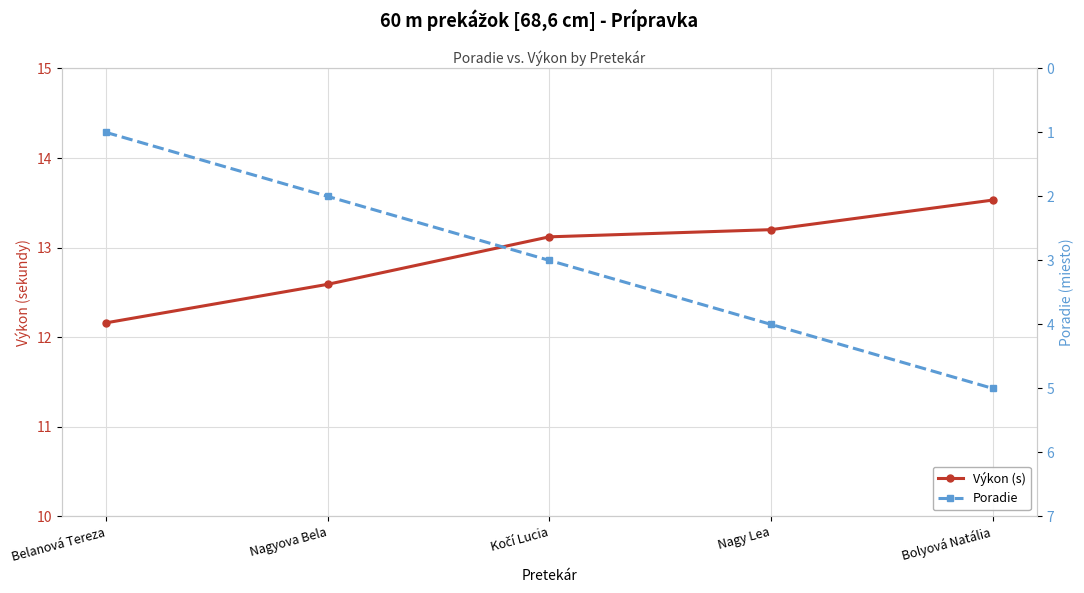

At which category is the sum across all series the highest?

Bolyová Natália